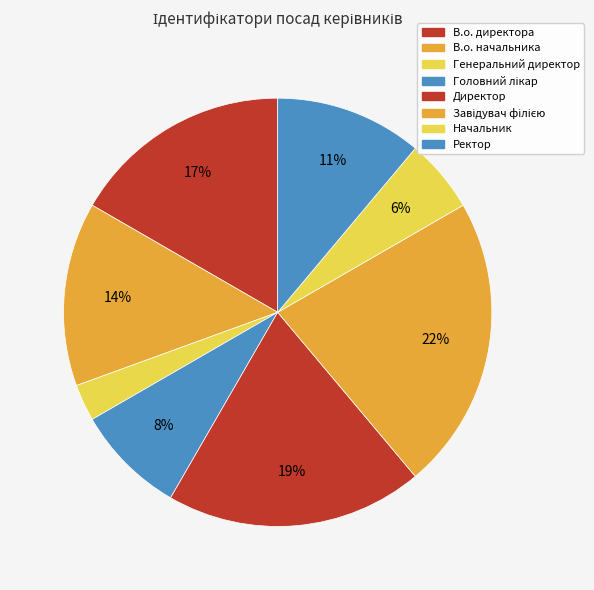

To the nearest percent, what is the combined percentage of Начальник and Головний лікар?

14%